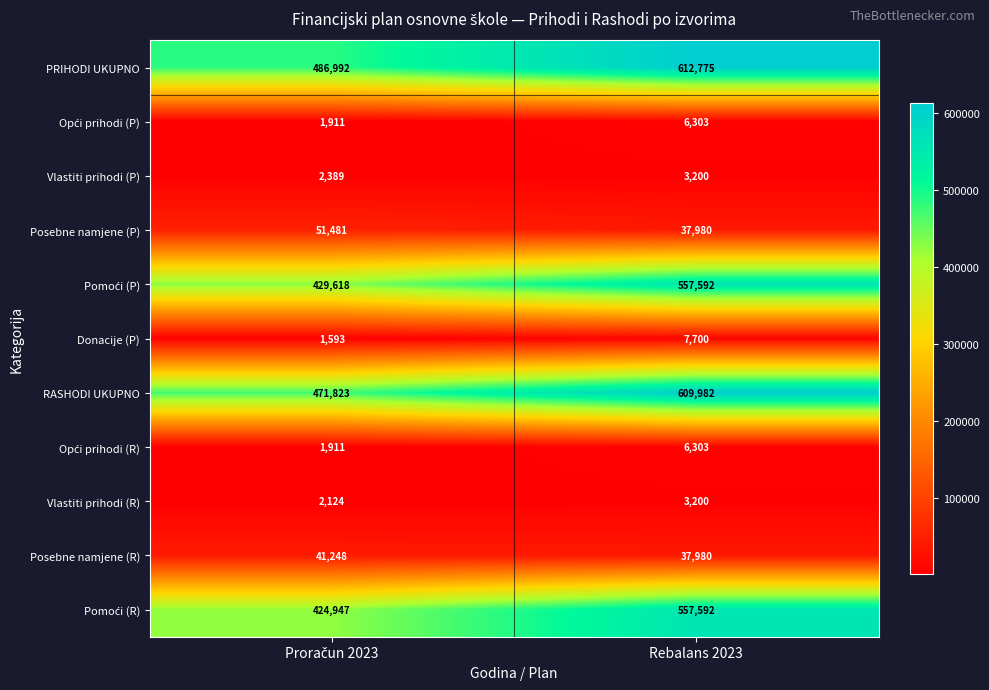

What is the spread (max minus min) of values at Rebalans 2023?

609575